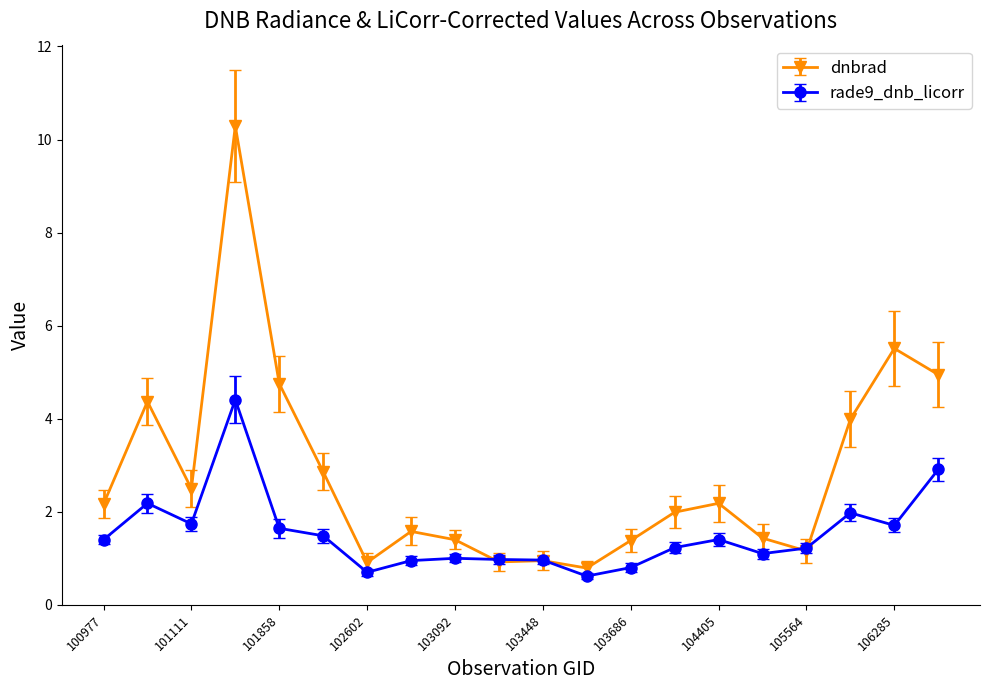

Rank the series by their average value, from lowest to highest.

rade9_dnb_licorr, dnbrad